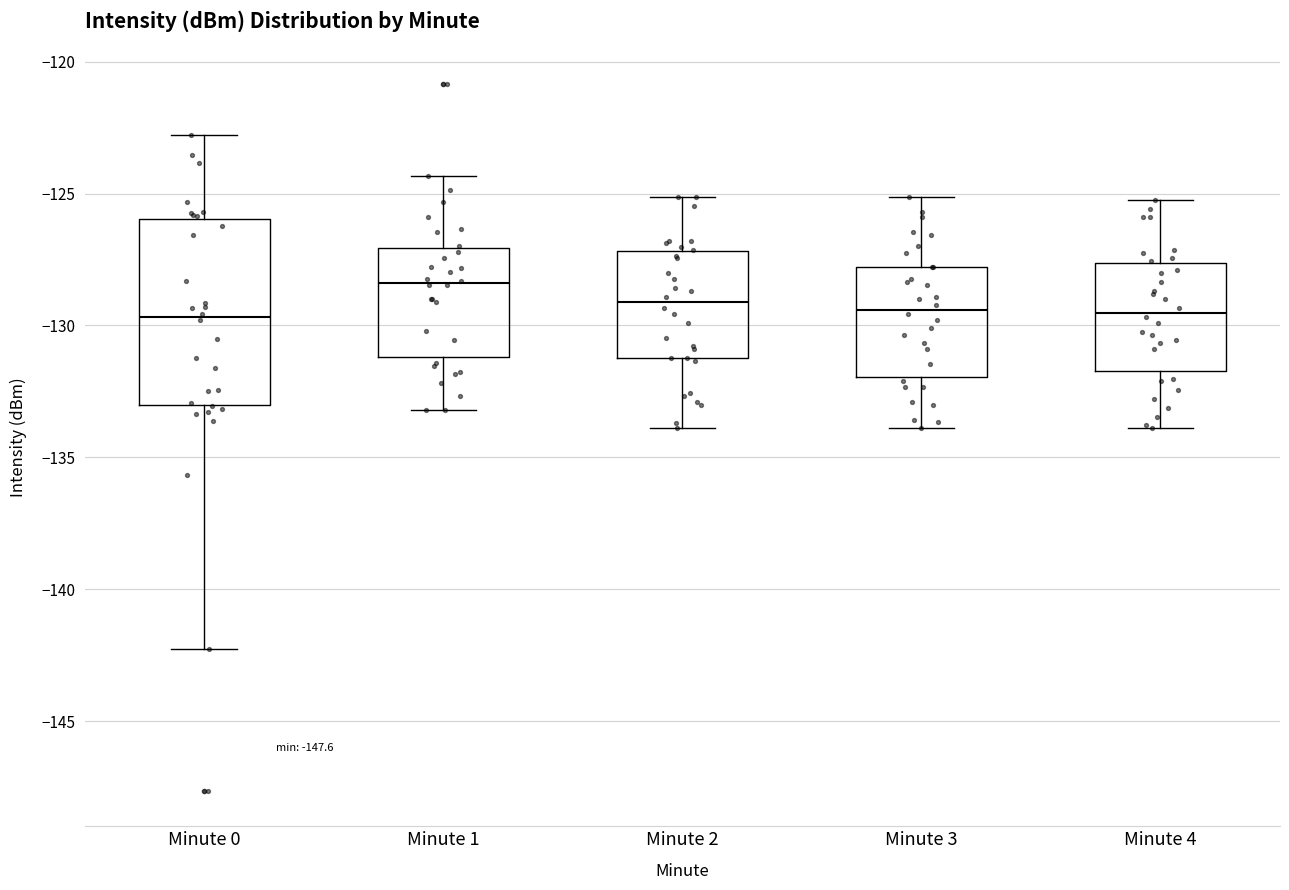

Reading left to right, read every box against the y-axis: the position of its median line, the range the box covers, and the ends of its whiskers. The values are not printed on the chart, so give them approximately, as read against the axis.

Minute 0: median -129.5, box -133.0 to -126.0, whiskers -142.5 to -123.0
Minute 1: median -128.5, box -131.0 to -127.0, whiskers -133.0 to -124.5
Minute 2: median -129.0, box -131.0 to -127.0, whiskers -134.0 to -125.0
Minute 3: median -129.5, box -132.0 to -128.0, whiskers -134.0 to -125.0
Minute 4: median -129.5, box -131.5 to -127.5, whiskers -134.0 to -125.0